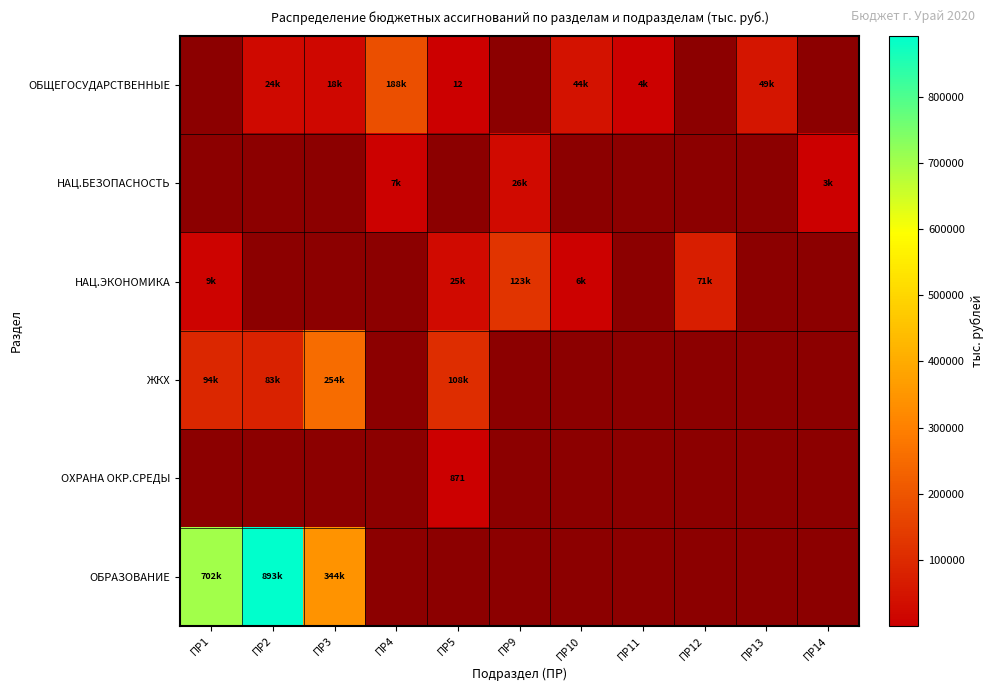

How many series are shown in this chart?

6